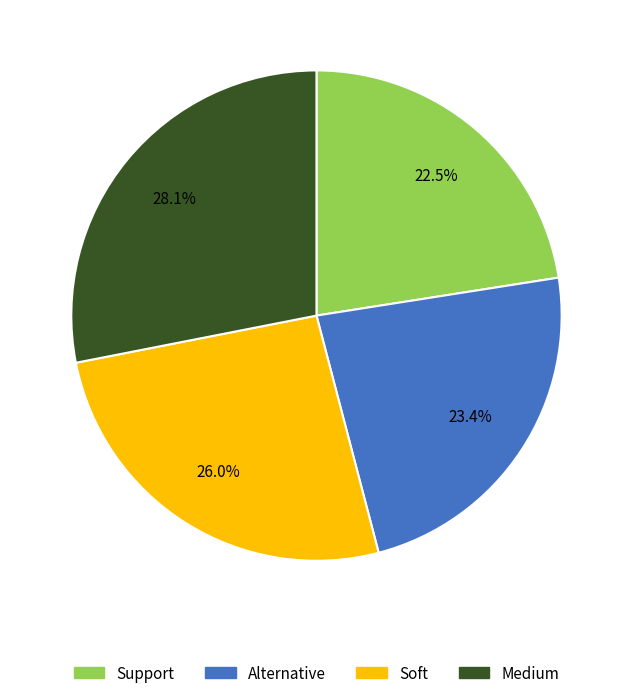

Count the number of slices in the pie.

4